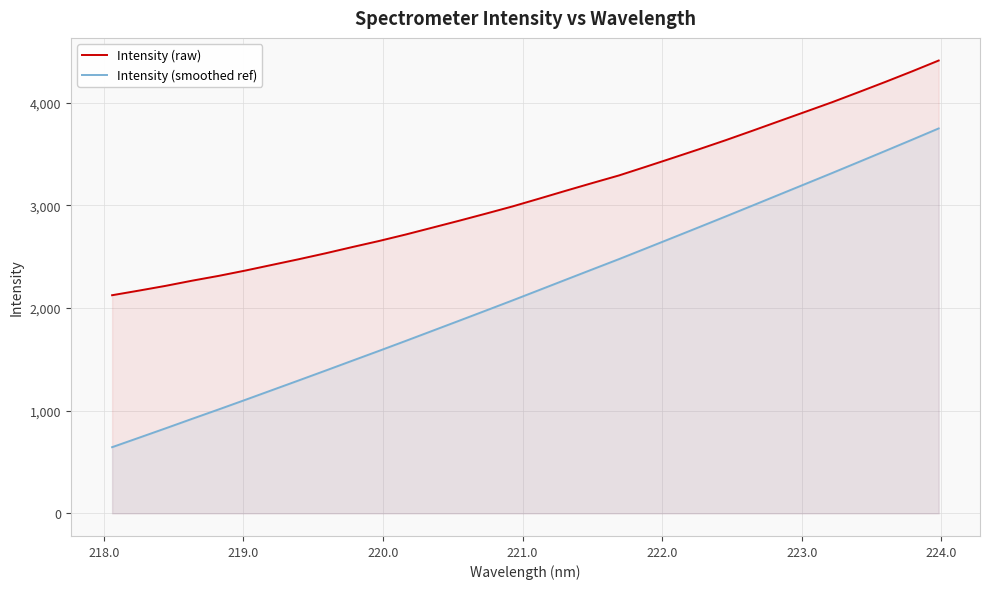

List the series in order of their overall mean, lowest first.

Intensity (smoothed ref), Intensity (raw)